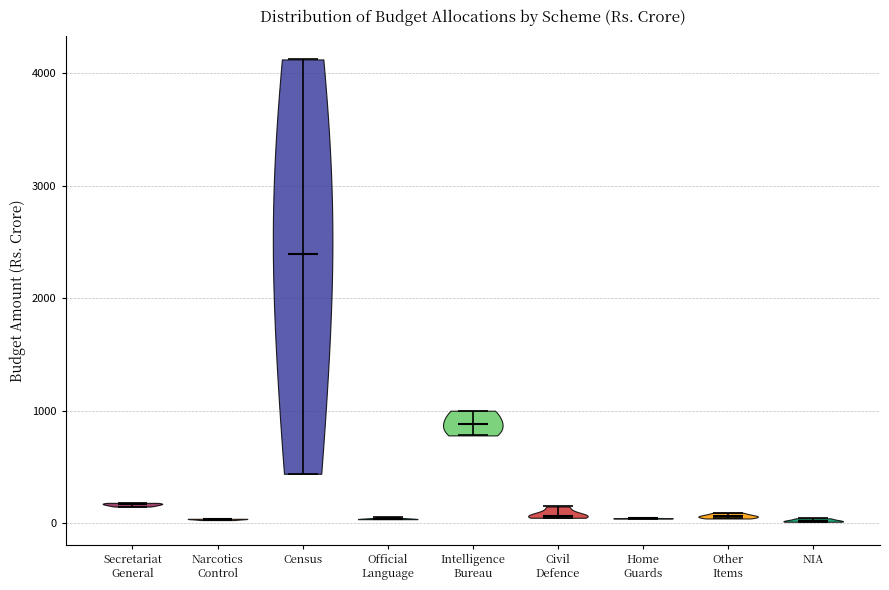

Reading left to right, read every violin against the y-axis: where its median line is, and the lowest and highest points it reaches. The values are not printed on the chart, so give them approximately, as read against the axis.

Secretariat General: median line 200, lowest point 100, highest point 200
Narcotics Control: median line 0, lowest point 0, highest point 0
Census: median line 2400, lowest point 400, highest point 4100
Official Language: median line 0, lowest point 0, highest point 100
Intelligence Bureau: median line 900, lowest point 800, highest point 1000
Civil Defence: median line 100, lowest point 0, highest point 100
Home Guards: median line 0, lowest point 0, highest point 0
Other Items: median line 100, lowest point 0, highest point 100
NIA: median line 0, lowest point 0, highest point 0